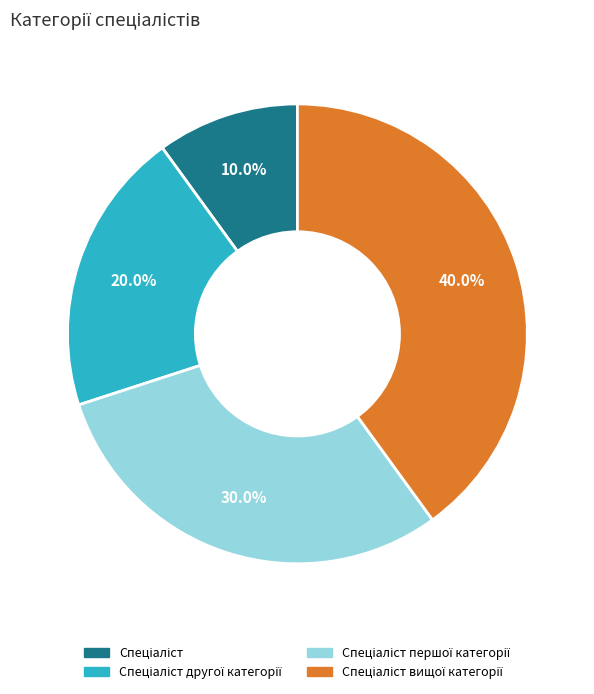

Does any single category account for the majority?

No